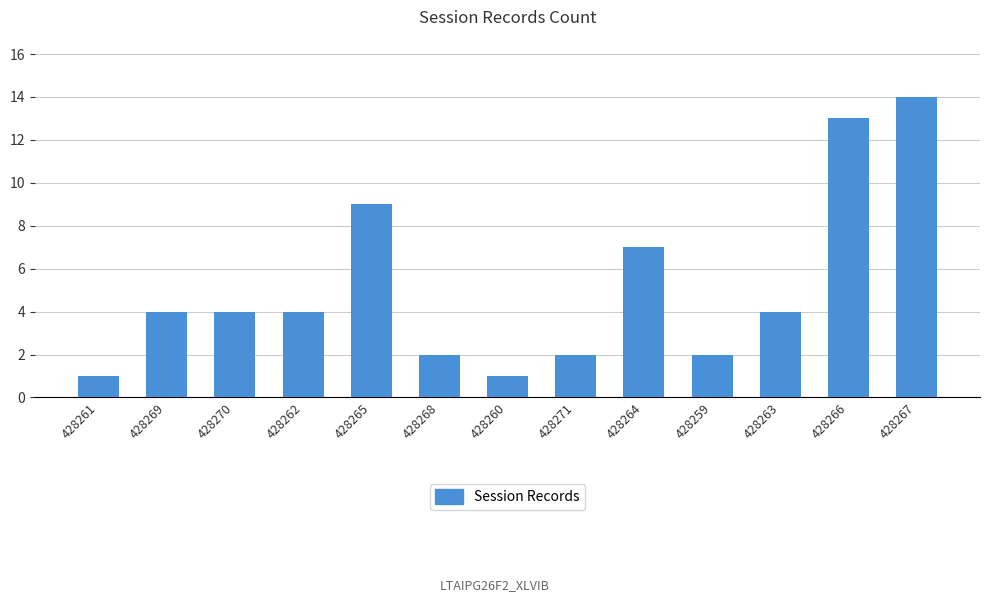

Approximately how many times larger is the value at 428271 compared to 428263?

0.5